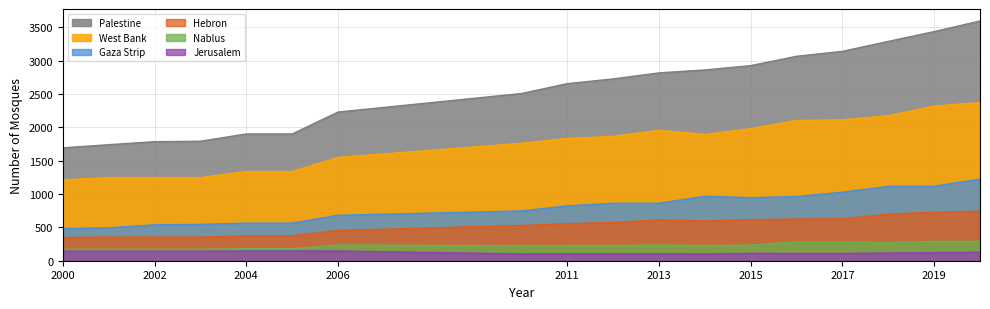

What is the average value of the Gaza Strip series?

806